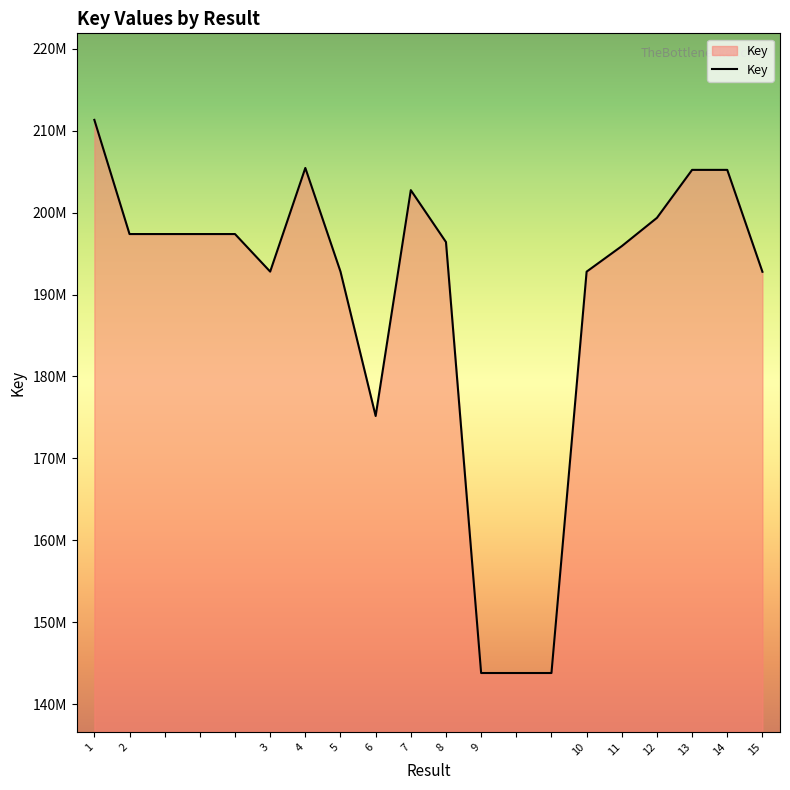

Where is the first local maximum?

4